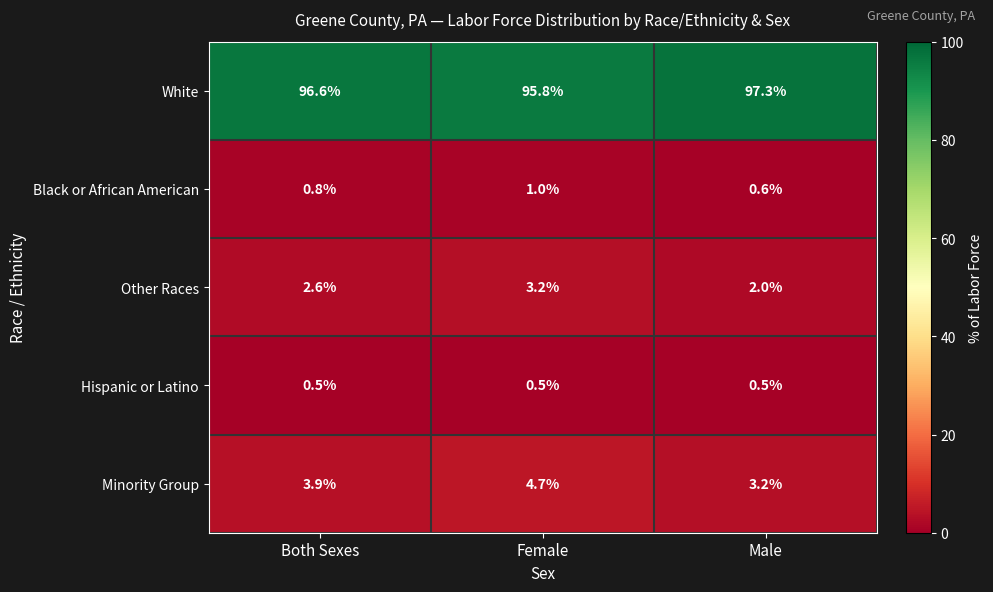

Which series has the largest total across all categories?

White